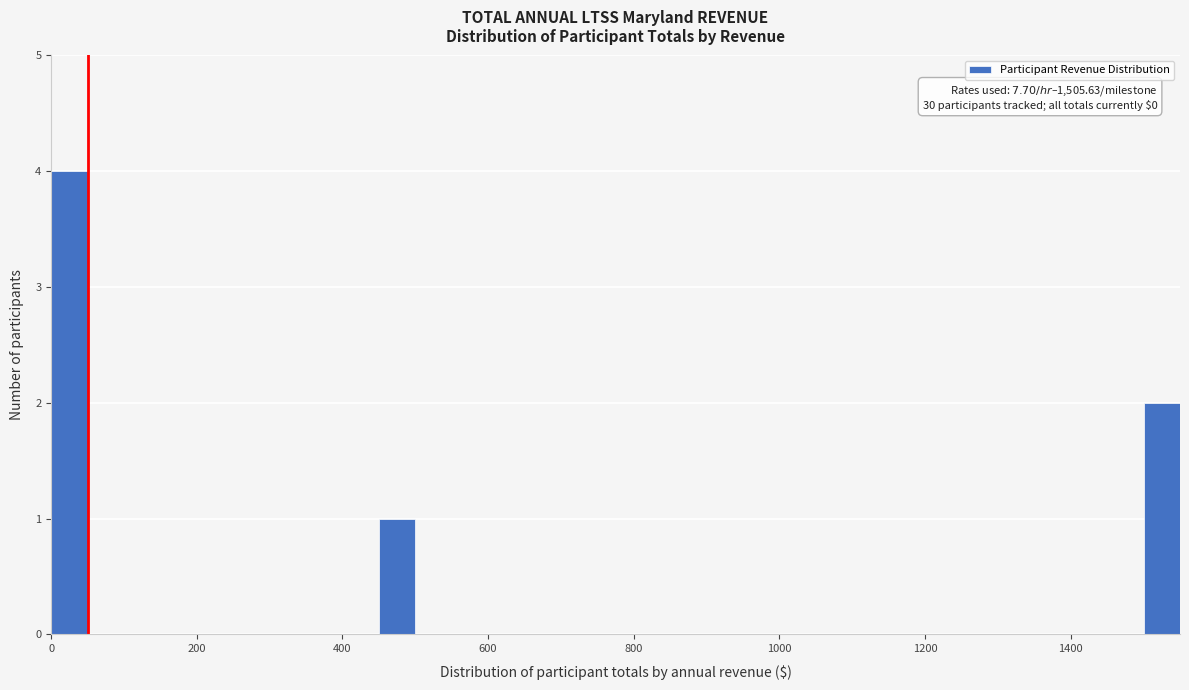

Read against the x-axis, roughly where is the centre of the tallest bar?

20